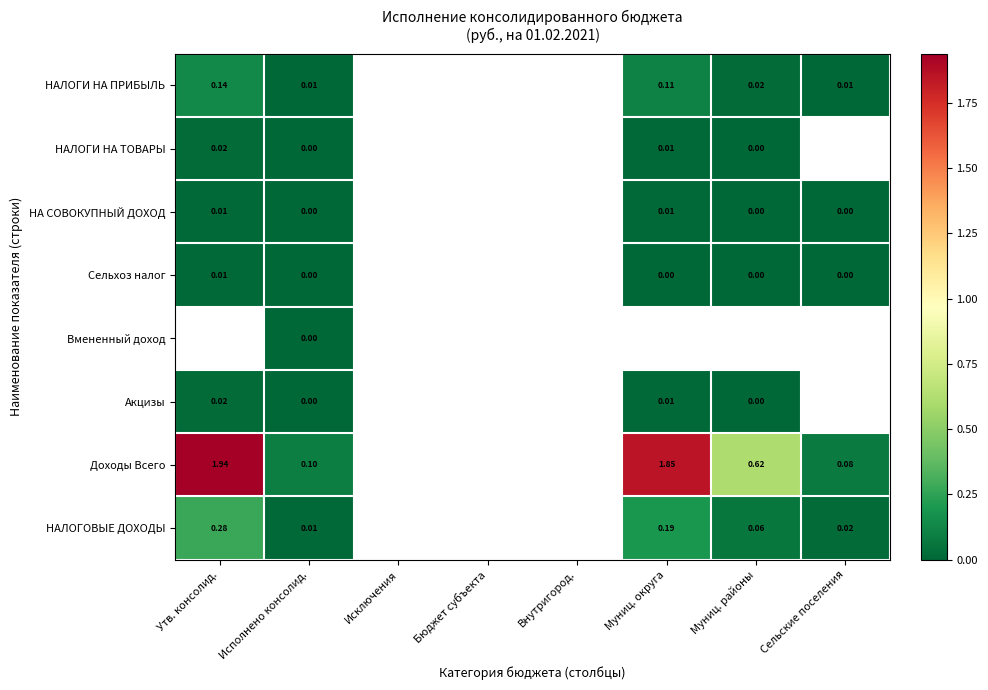

Where is Сельхоз налог nearest to the value 0?

Исполнено консолид.